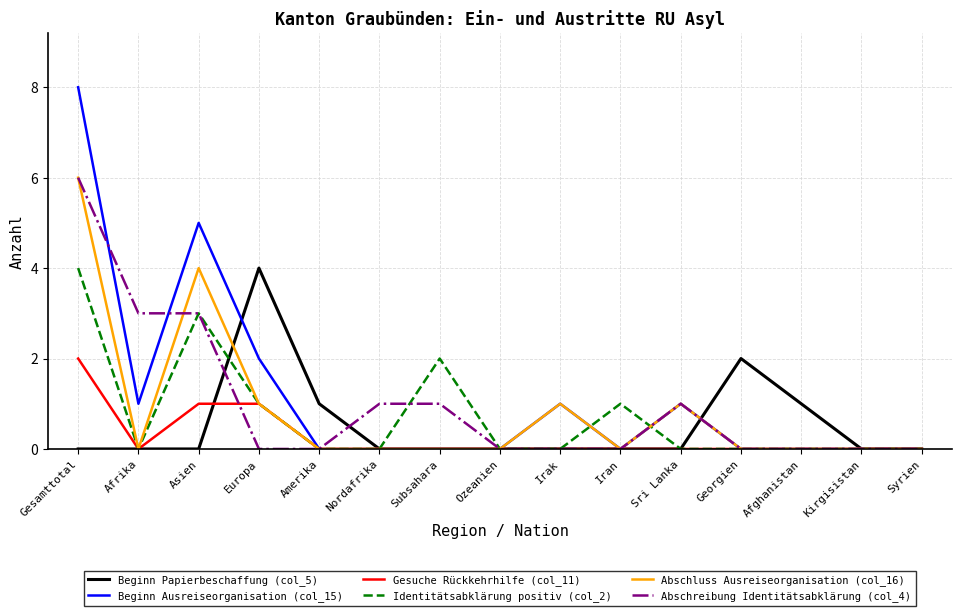

What position from the left is Europa?

4